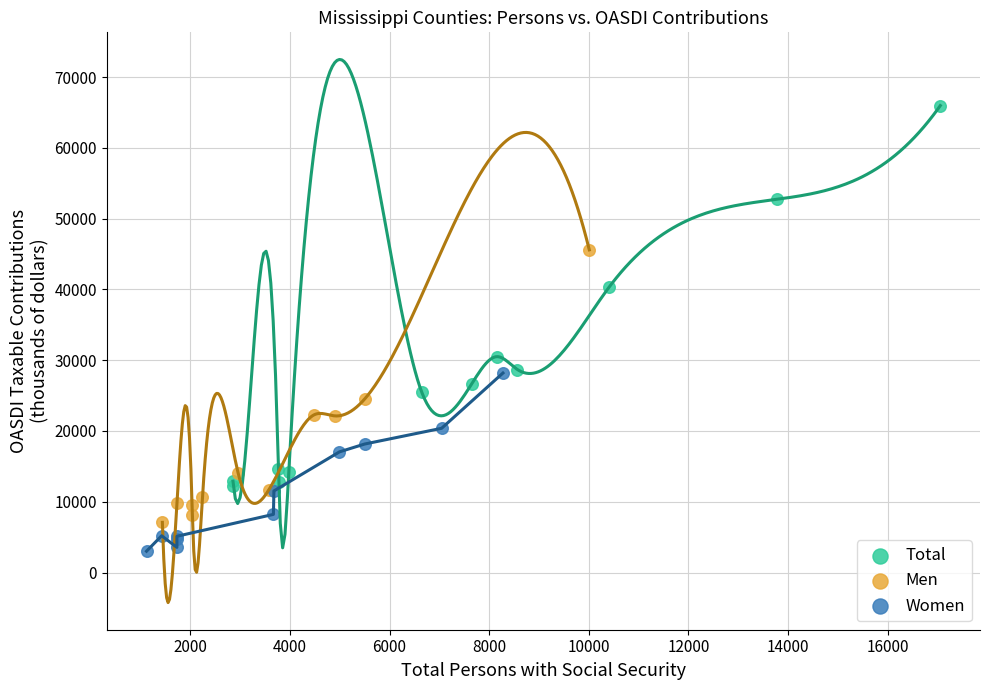

Which series contains the highest Y value?

Total